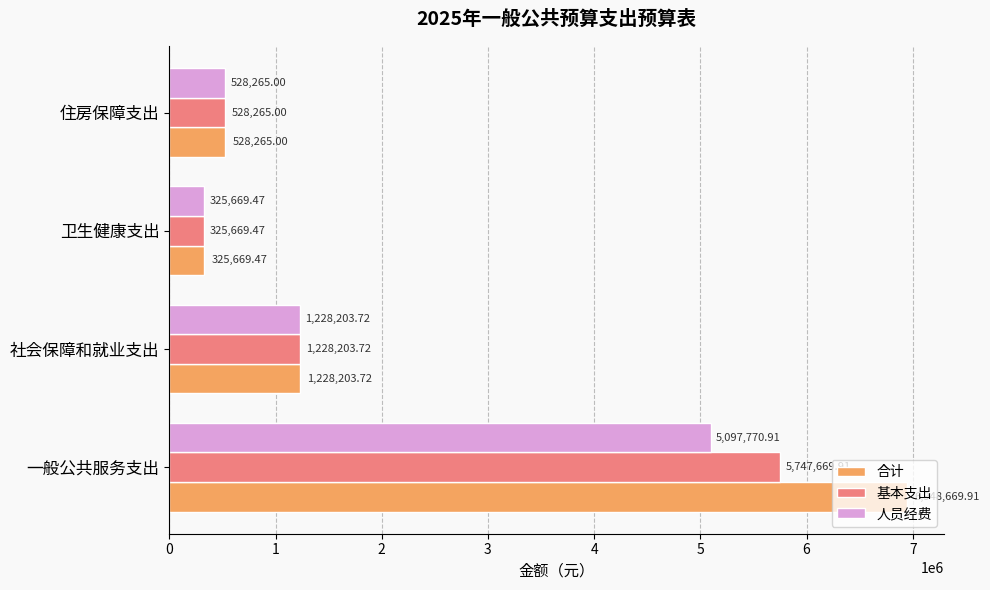

Which series has the largest range (max minus min)?

合计